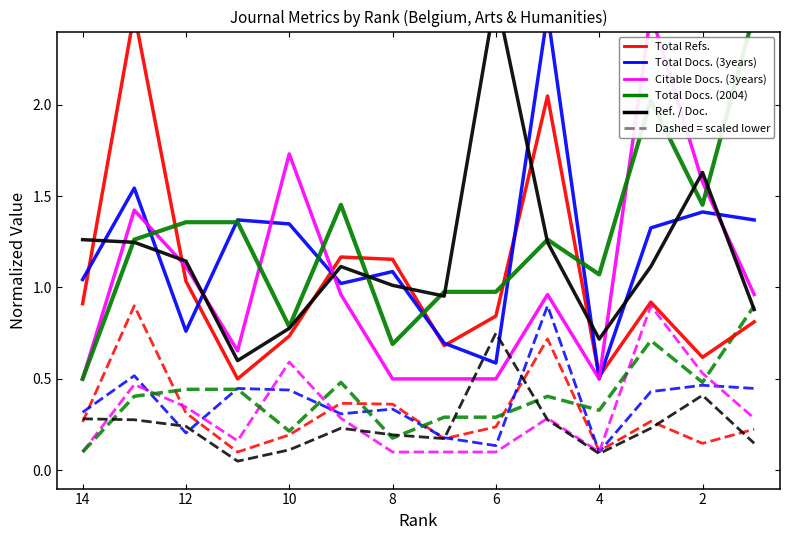

Which category has the lowest value in the Ref. / Doc. series?

11